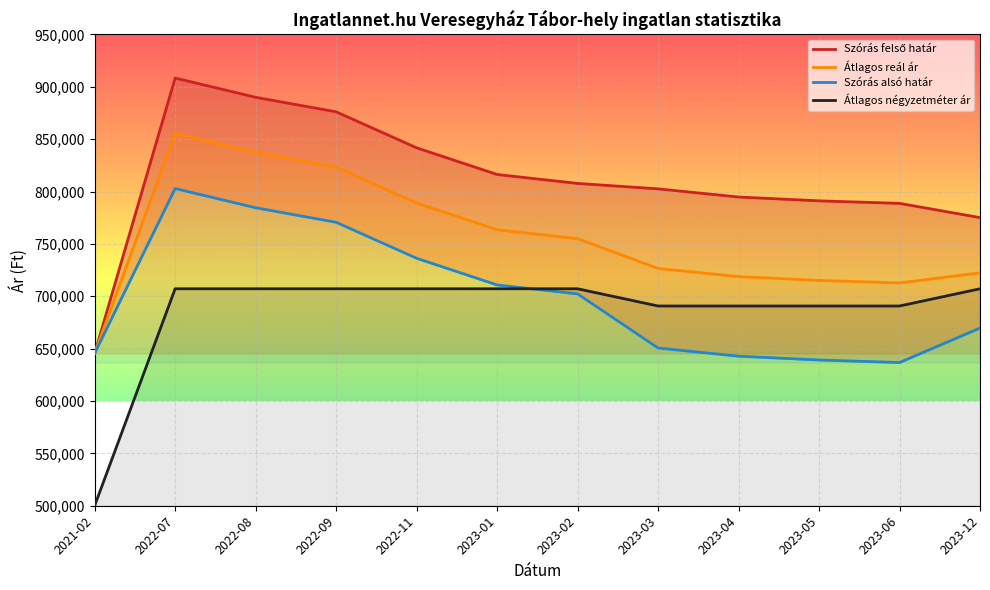

What is the minimum value shown in the chart?

500000